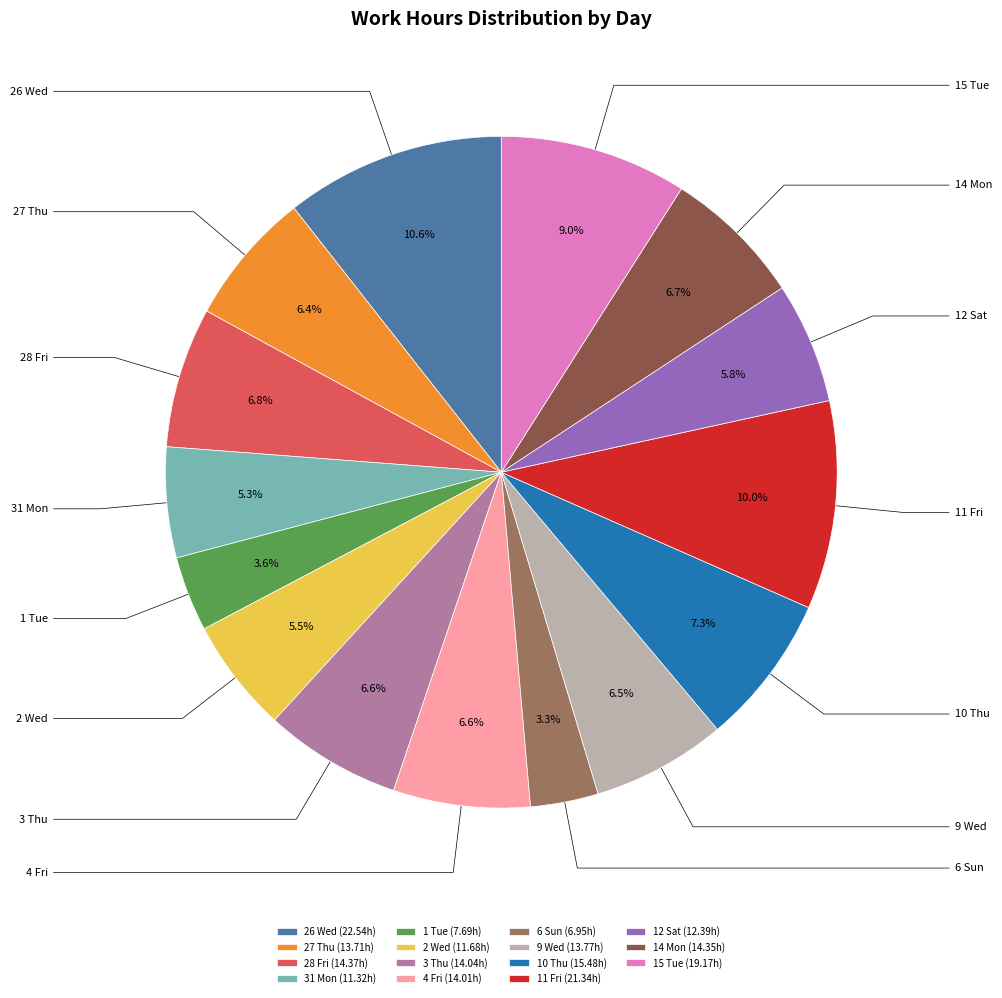

To the nearest percent, what percentage of the pie is 10 Thu?

7%